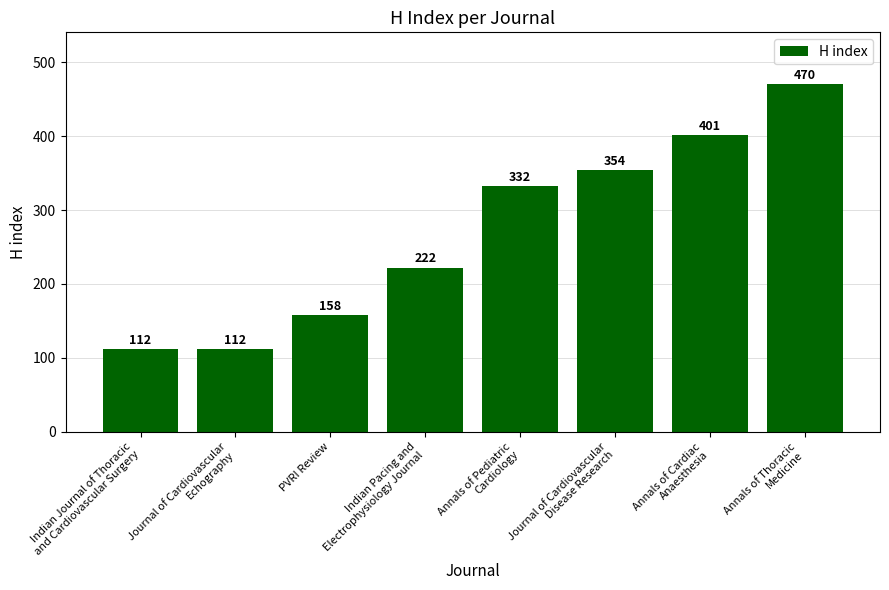

What is the label of the 1st bar from the right?

Annals of Thoracic
Medicine